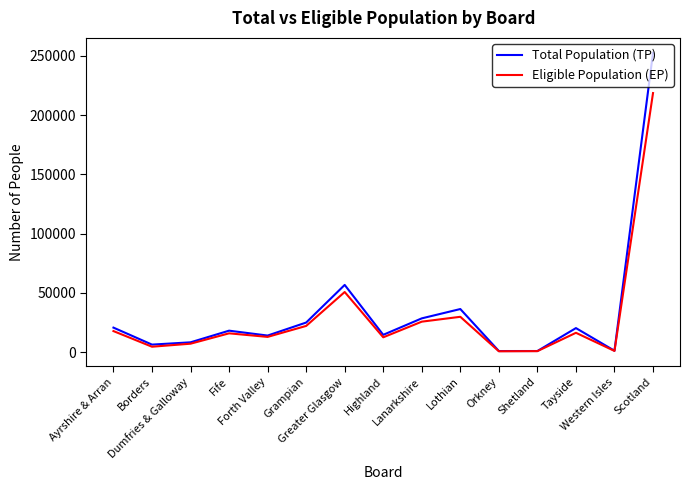

Which series has the widest spread of values?

Total Population (TP)